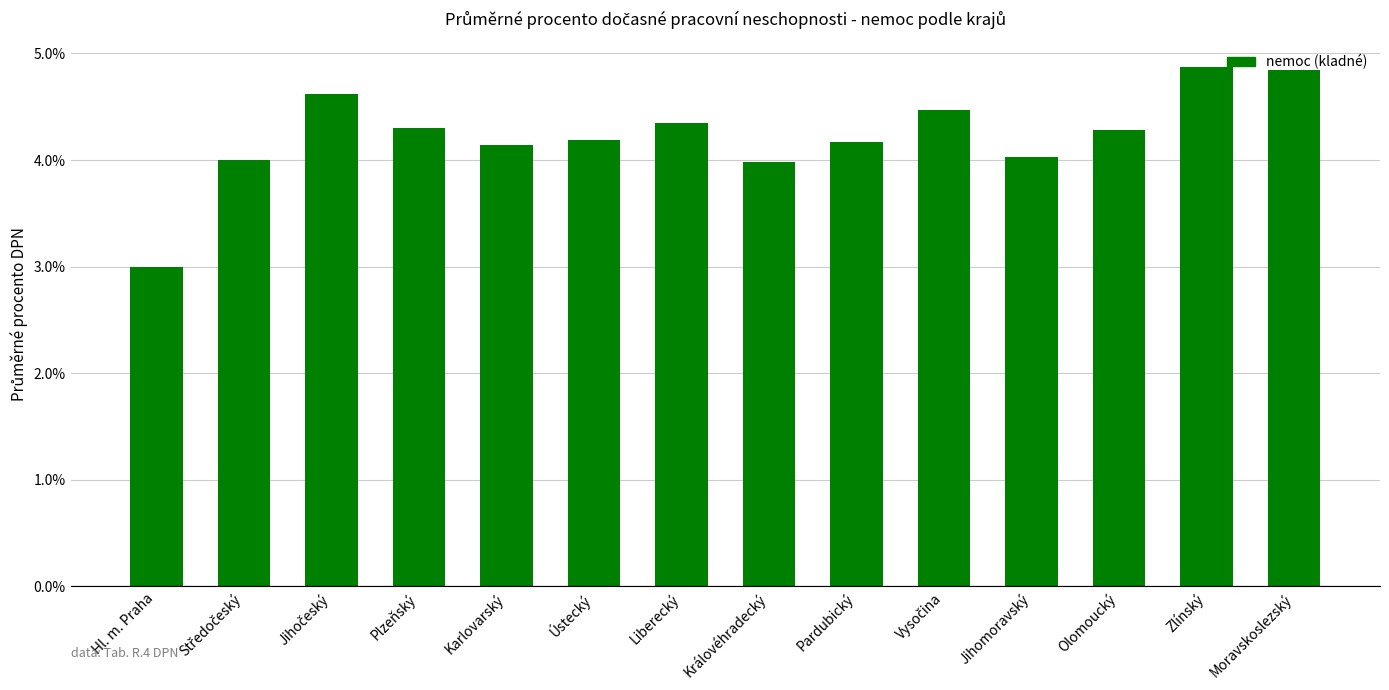

What is the difference between the maximum and minimum values?

1.9